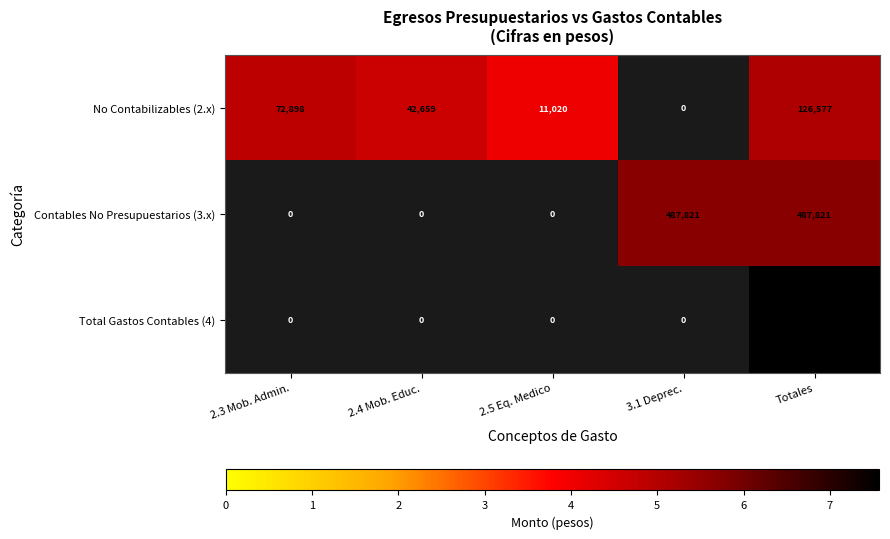

Between 2.4 Mob. Educ. and 2.3 Mob. Admin., which is larger?

2.3 Mob. Admin.